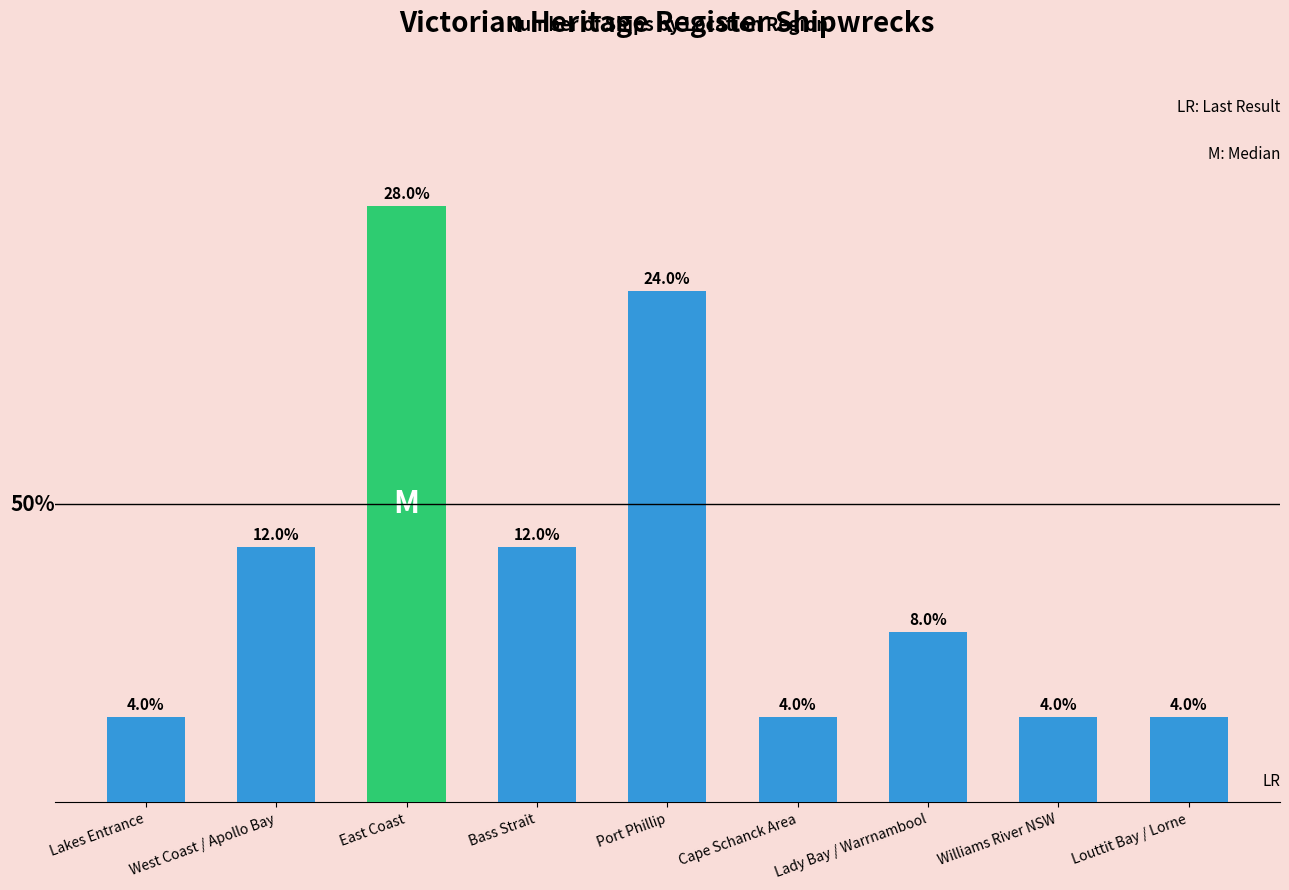

Reading left to right, extract all data points from this chart.

Lakes Entrance=1	West Coast / Apollo Bay=3	East Coast=7	Bass Strait=3	Port Phillip=6	Cape Schanck Area=1	Lady Bay / Warrnambool=2	Williams River NSW=1	Louttit Bay / Lorne=1